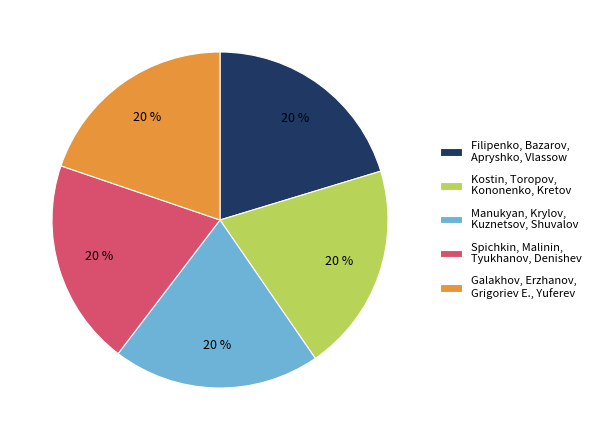

Approximately how many times larger is the value at Kostin, Toropov, Kononenko, Kretov compared to Manukyan, Krylov, Kuznetsov, Shuvalov?

1.0